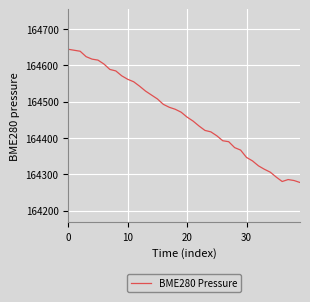

What is the difference between the maximum and minimum values?

366.8